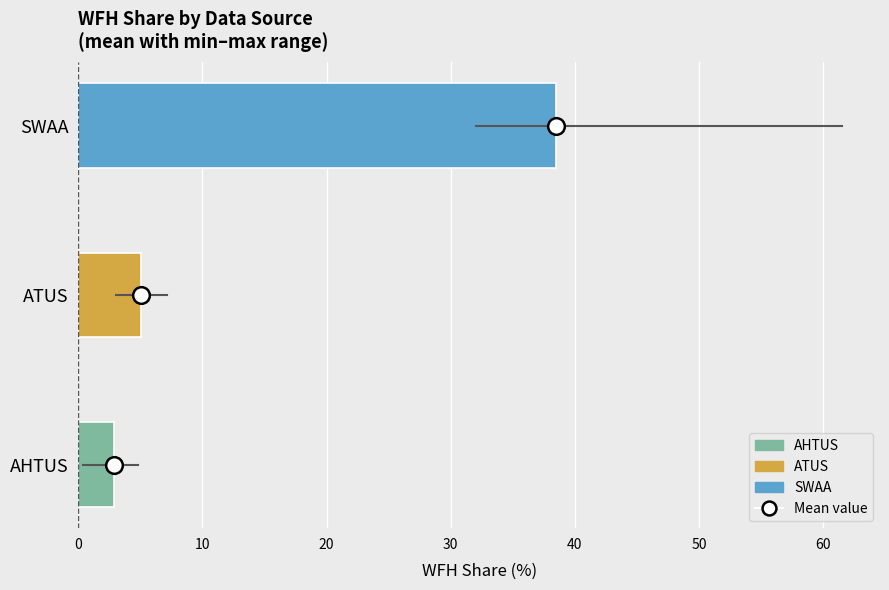

List the labels in order of value, smallest first.

AHTUS, ATUS, SWAA